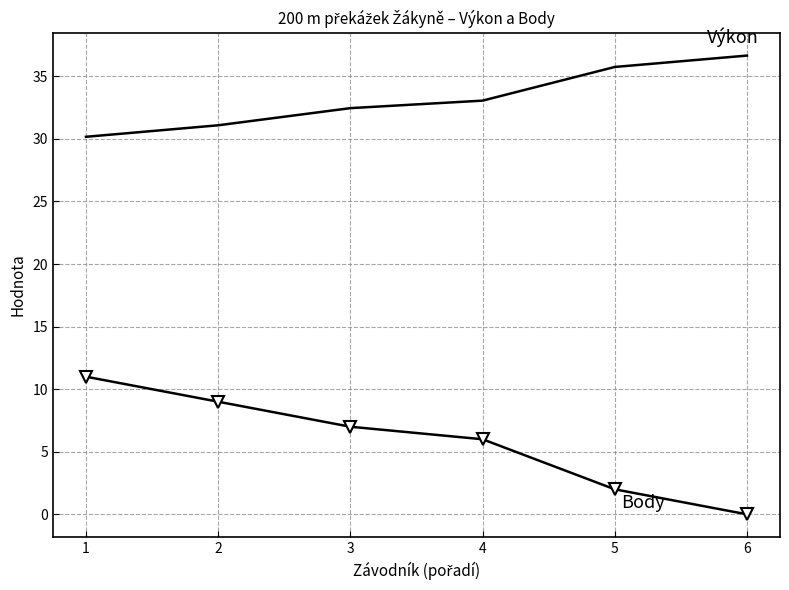

What is the total value across all series at 6?

36.7